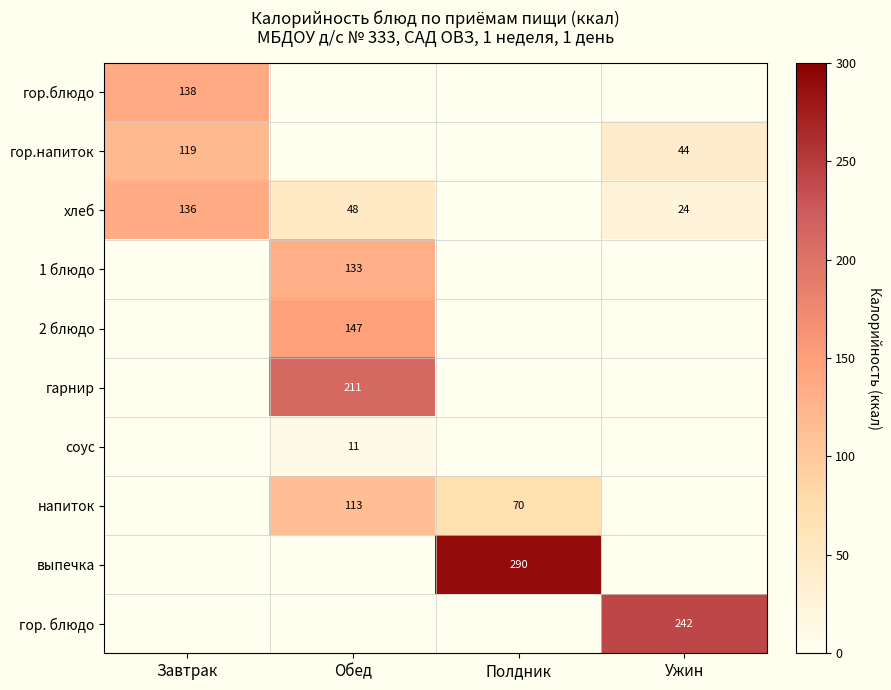

The value of гор.блюдо at Завтрак is 28. True or false?

False